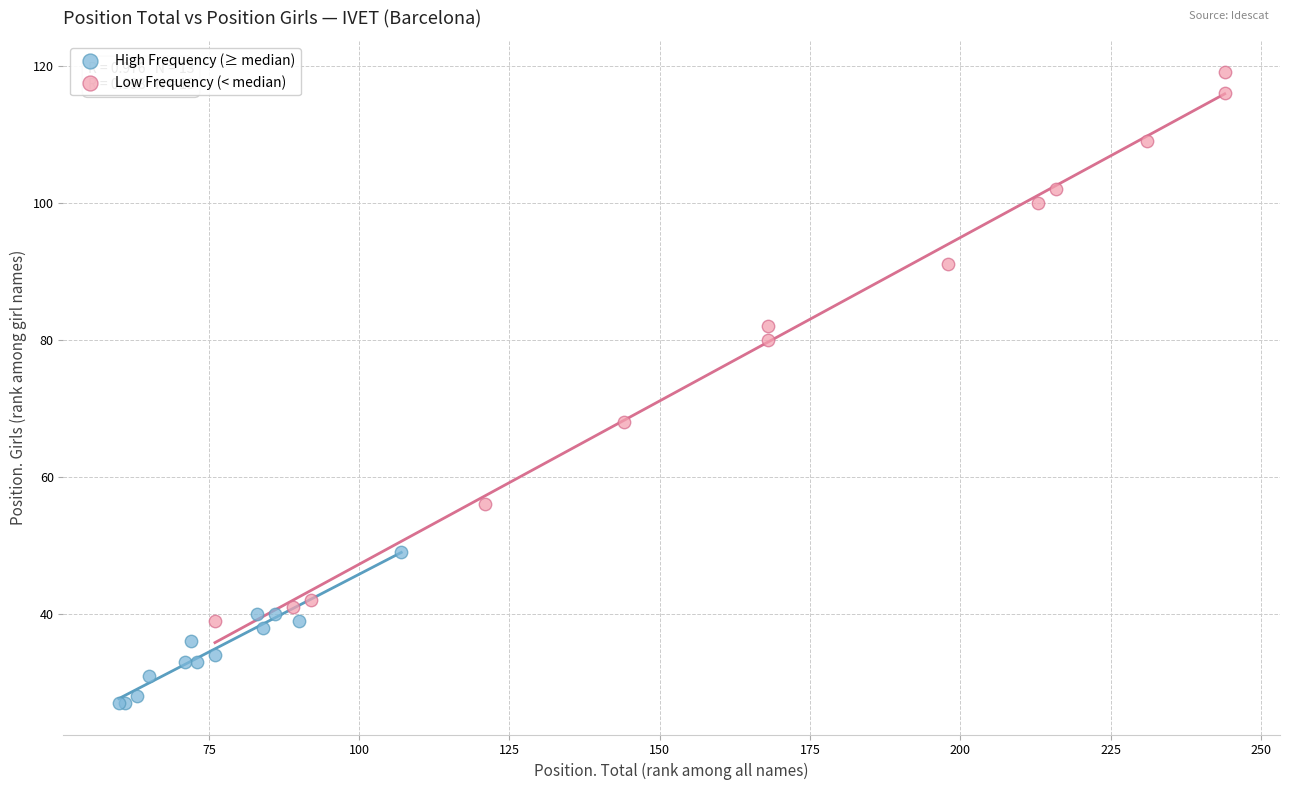

Which series has the widest spread of Y values?

Low Frequency (< median)